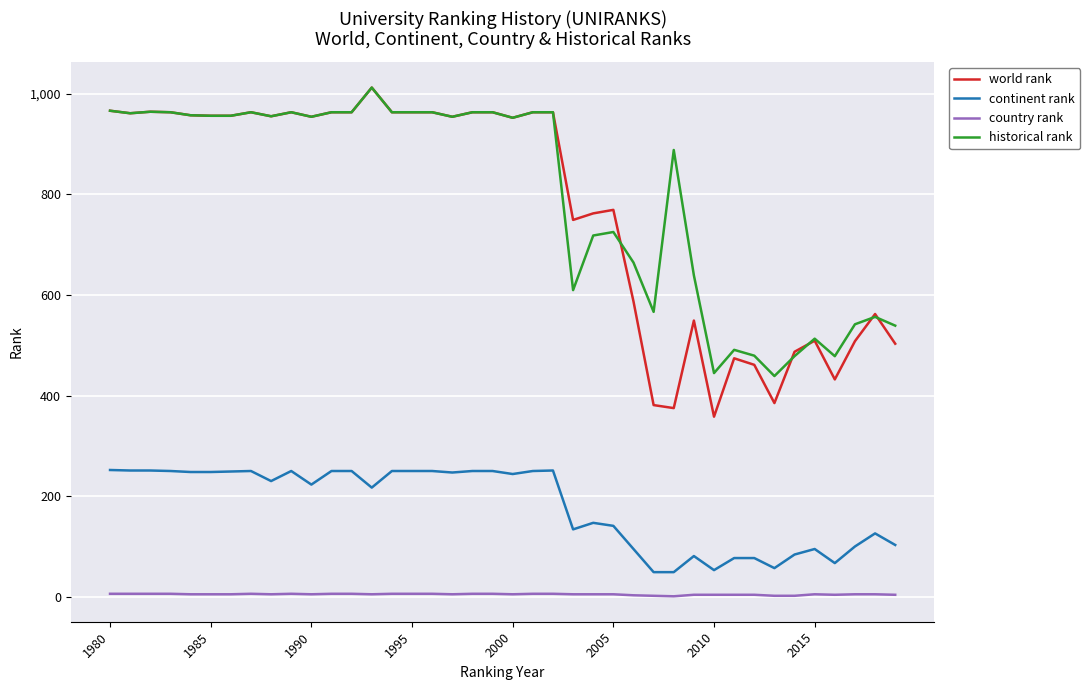

Which series has the widest spread of values?

world rank